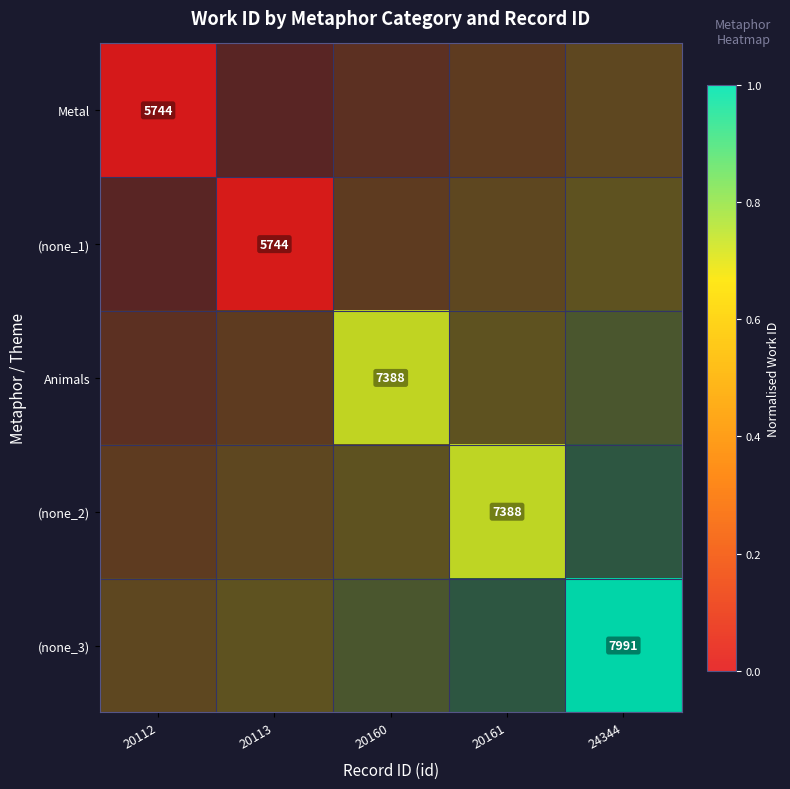

Is the value of (none_1) at 20112 greater than the value of (none_2) at 20113?

No